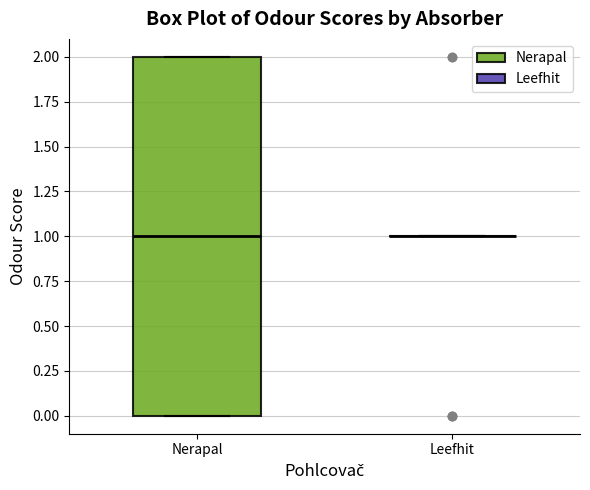

Reading left to right, transcribe this box plot: for each box, give where its median line is, the range the box spans, and where its two whiskers end, as read against the y-axis. The values are not printed on the chart, so give them approximately, as read against the axis.

Nerapal: median 1, box 0 to 2, whiskers 0 to 2
Leefhit: box collapsed to a line at 1, whiskers 1 to 1